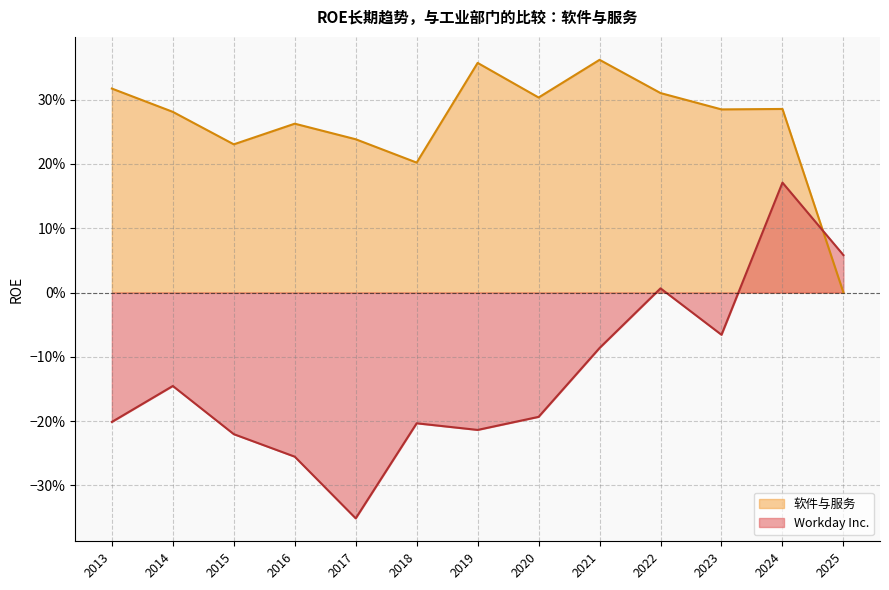

At 2025, list the series in order from smallest to largest.

软件与服务, Workday Inc.